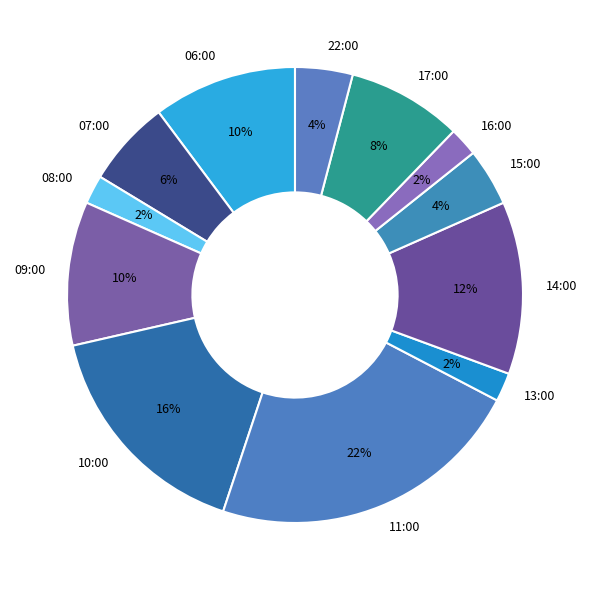

The 22:00 slice represents 4% of the pie. True or false?

True